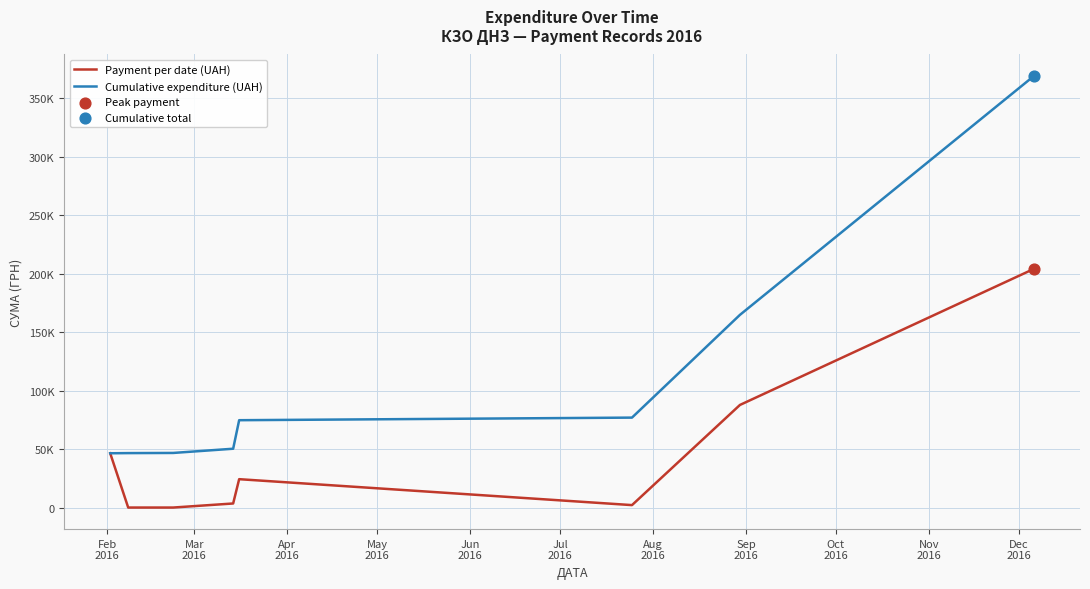

Is this an area chart (filled region under the line)?

No